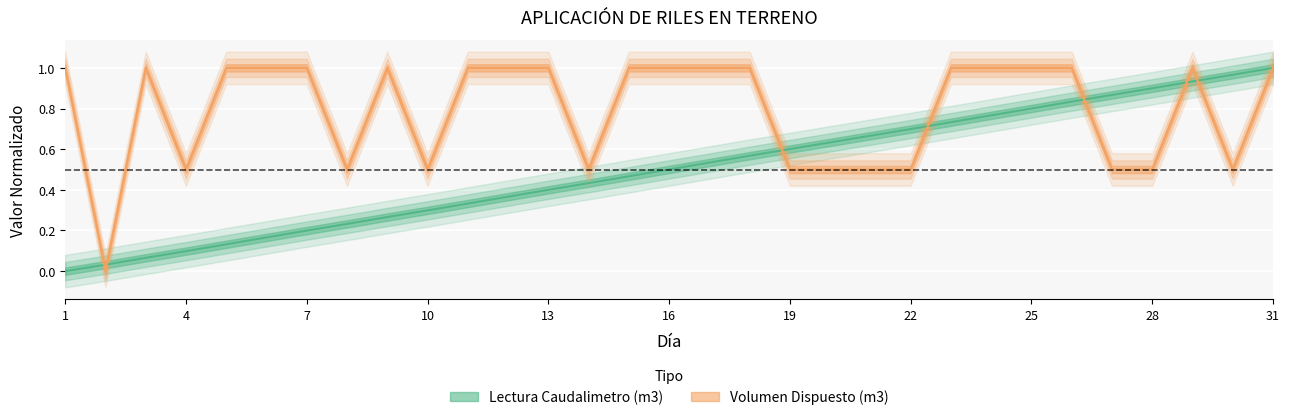

Which series has the largest range (max minus min)?

Lectura Caudalimetro (m3)